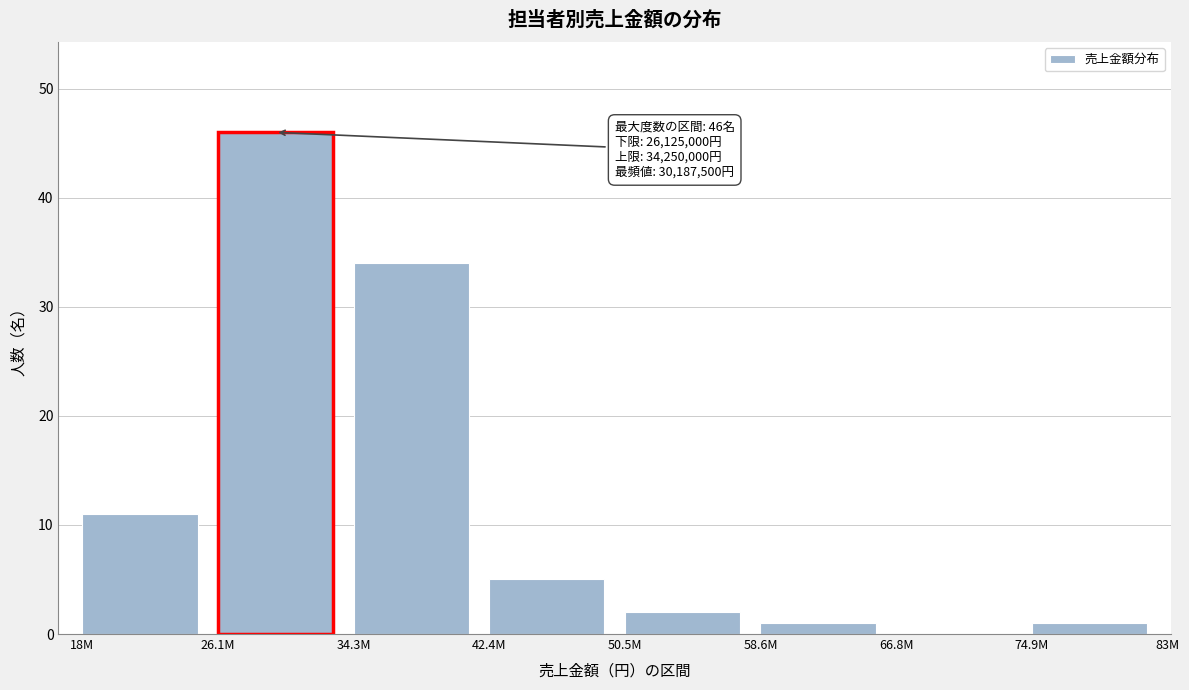

Reading left to right, extract all data points from this chart.

18M=11	26.1M=46	34.3M=34	42.4M=5	50.5M=2	58.6M=1	66.8M=0	74.9M=1